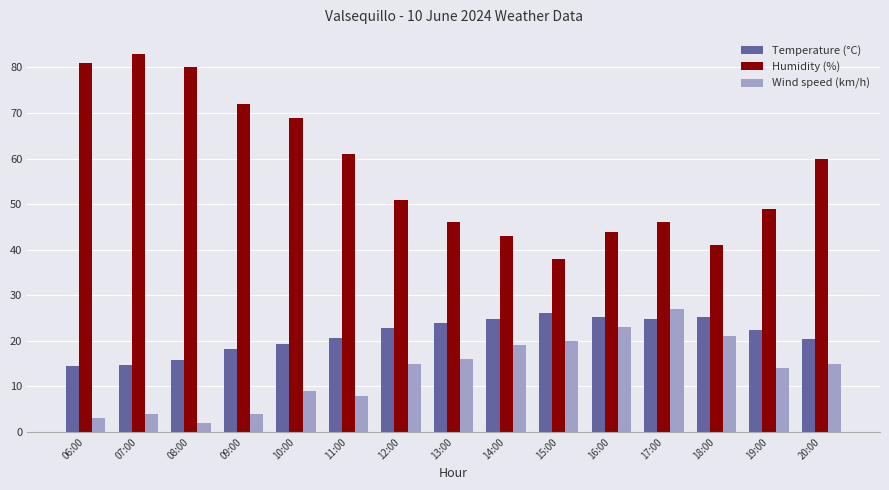

At how many categories does at least one series exceed 32?

15